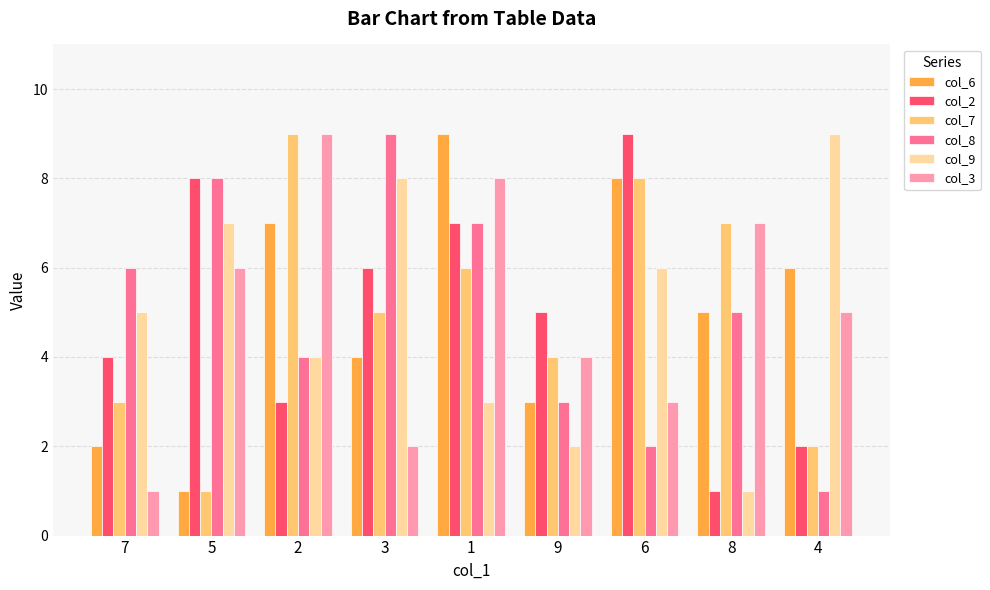

How many data points does each series have?

9